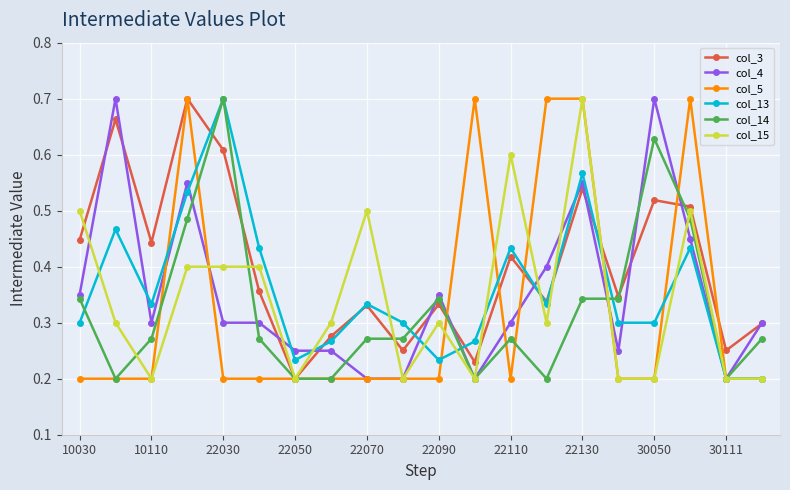

Which series has the largest total across all categories?

col_3